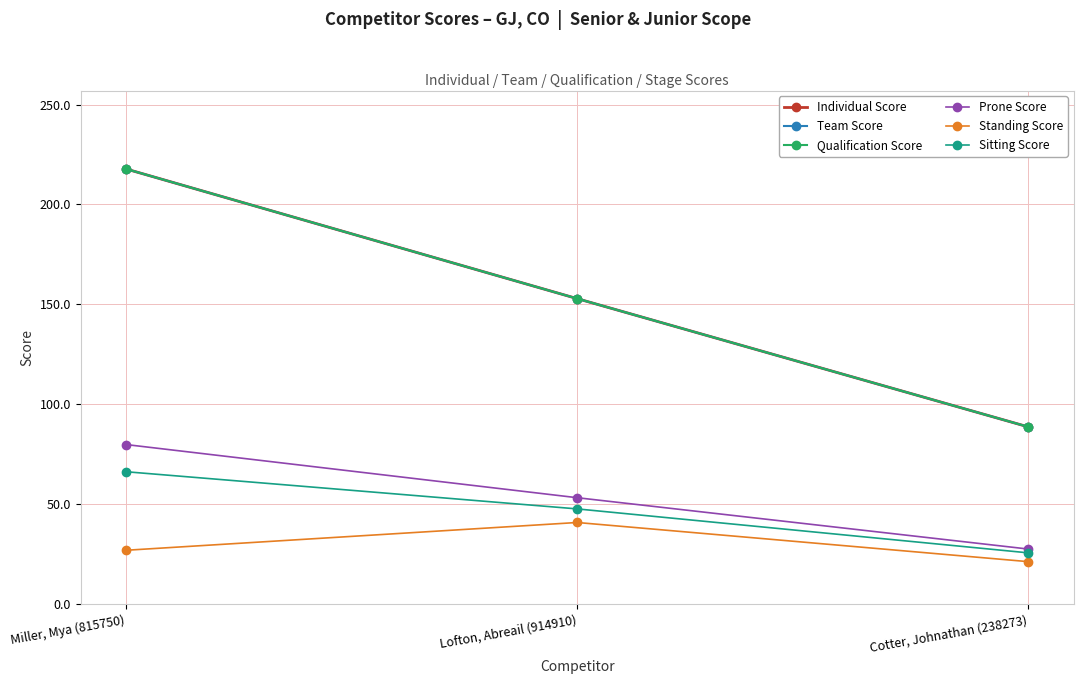

Is the value of Sitting Score at Miller, Mya (815750) greater than the value of Standing Score at Miller, Mya (815750)?

Yes